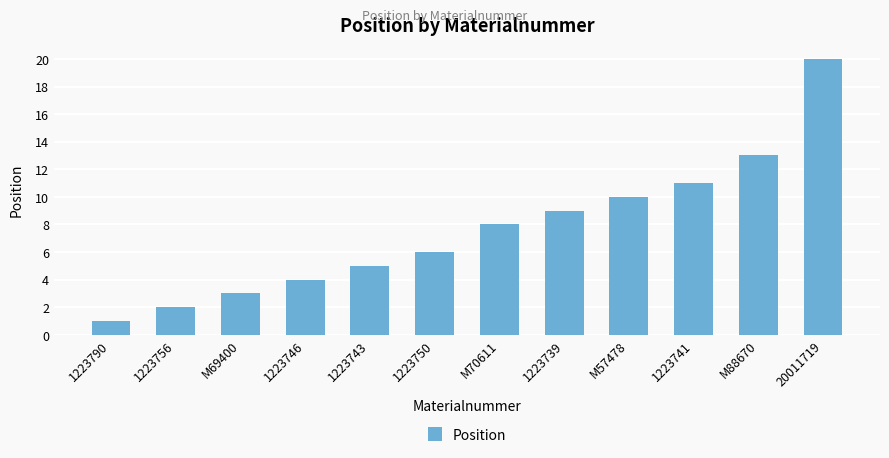

What is the greatest value displayed?

20